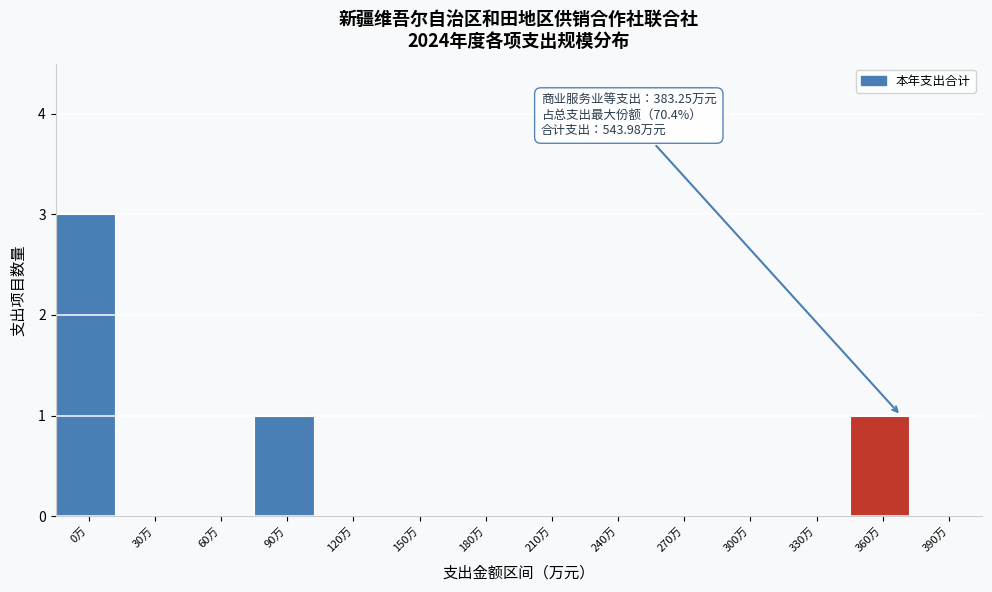

Reading left to right, extract all data points from this chart.

0万=3	30万=0	60万=0	90万=1	120万=0	150万=0	180万=0	210万=0	240万=0	270万=0	300万=0	330万=0	360万=1	390万=0